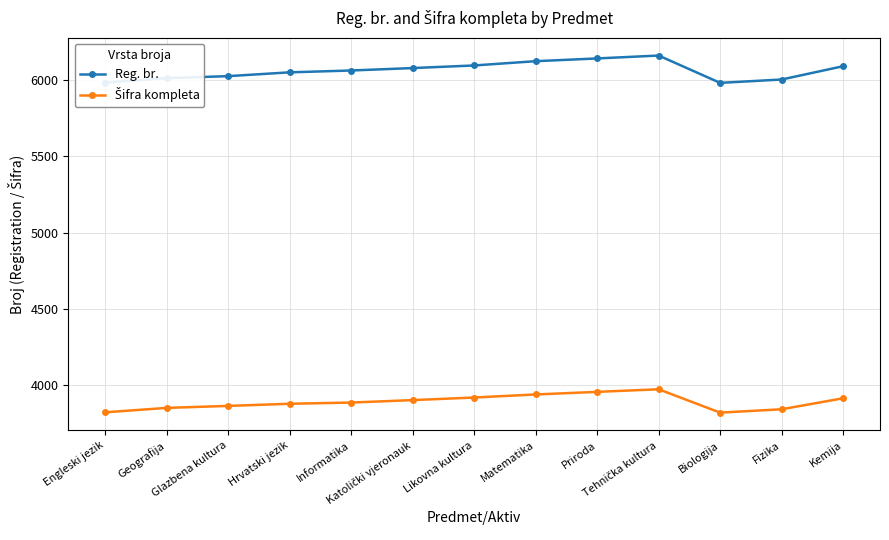

How many categories are shown in the chart?

13